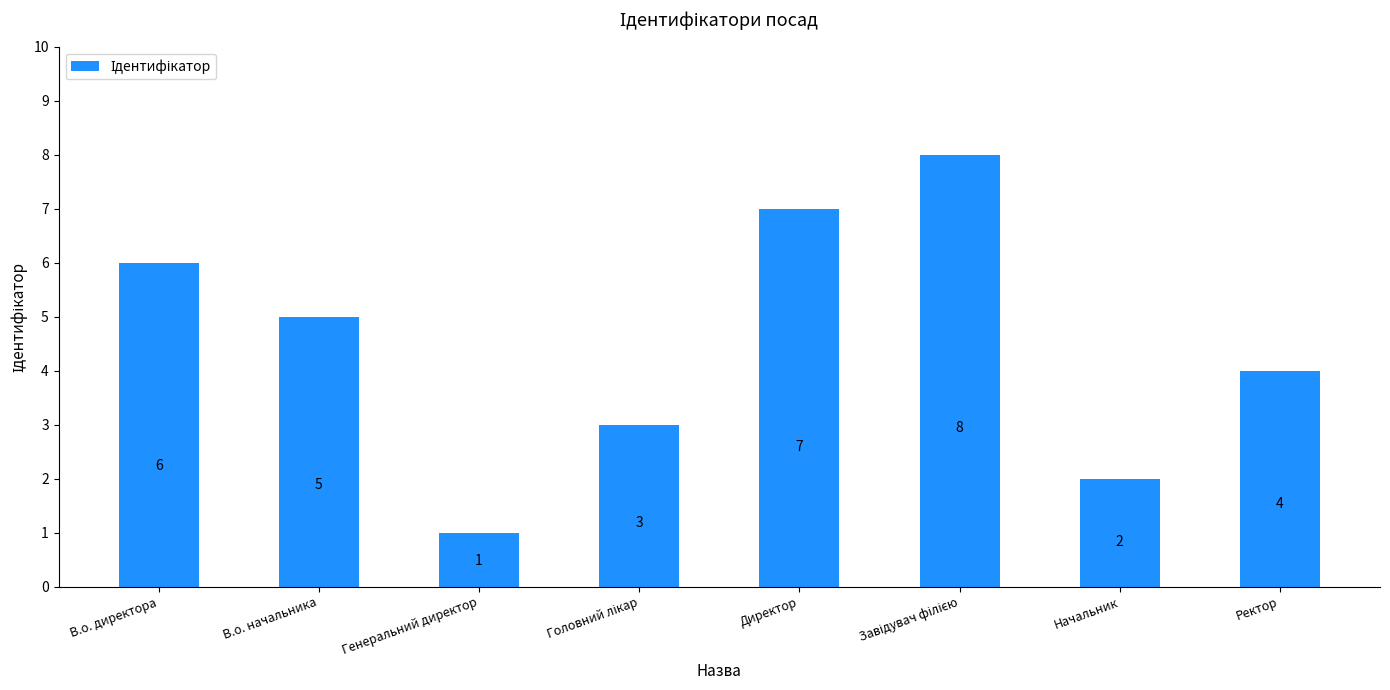

What is the change in value from Генеральний директор to Ректор?

+3